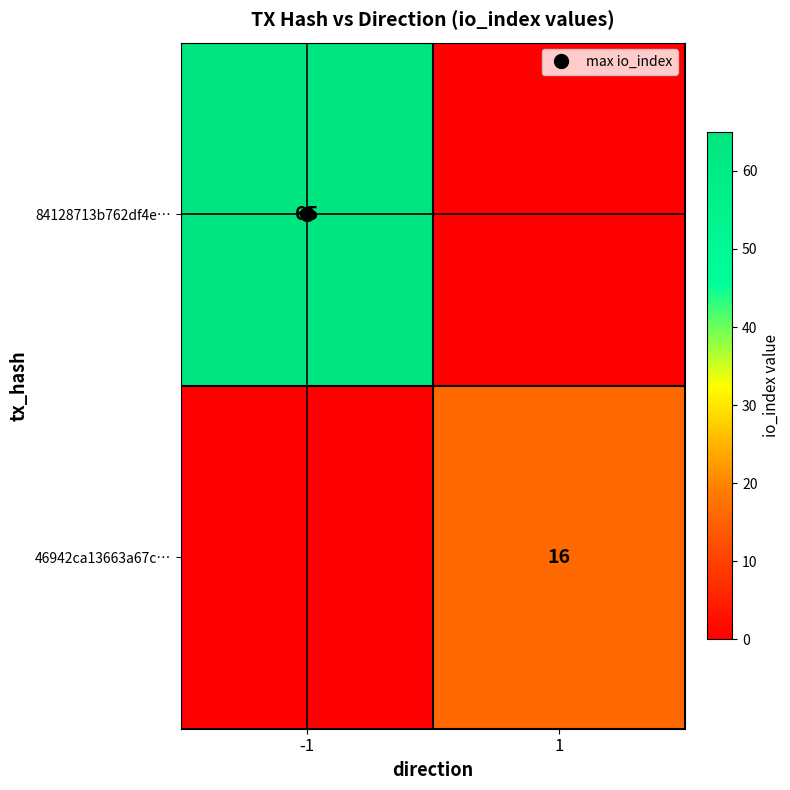

The 46942ca13663a67c… series shows 0 at -1. True or false?

True